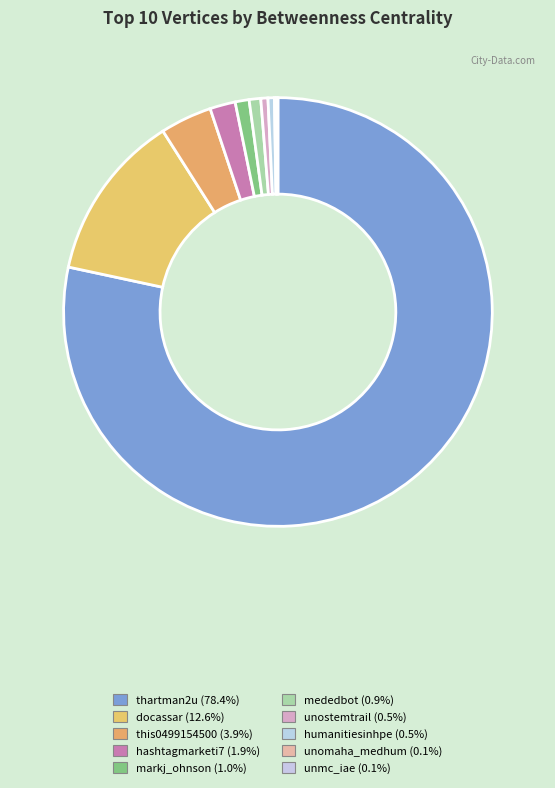

How many slices are in this pie chart?

10